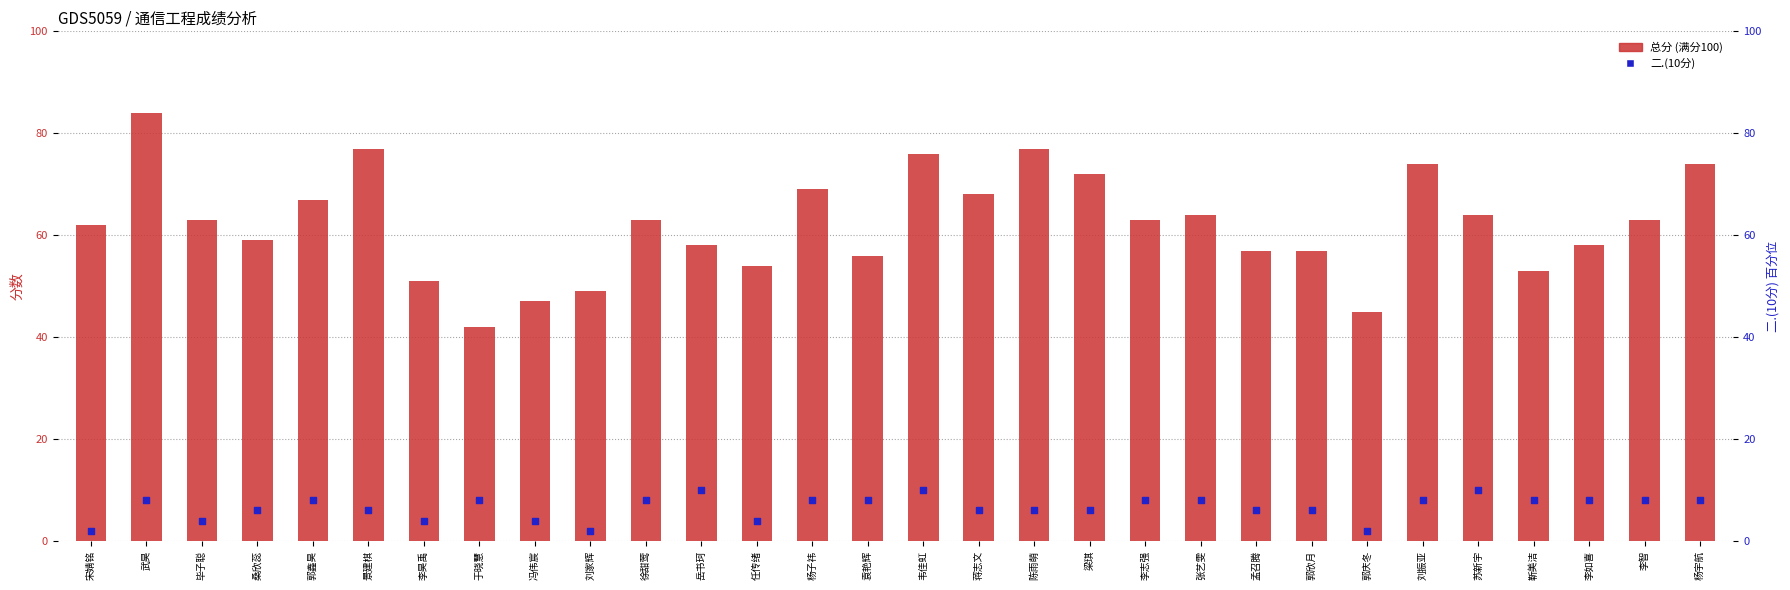

At how many categories does at least one series exceed 27?

30